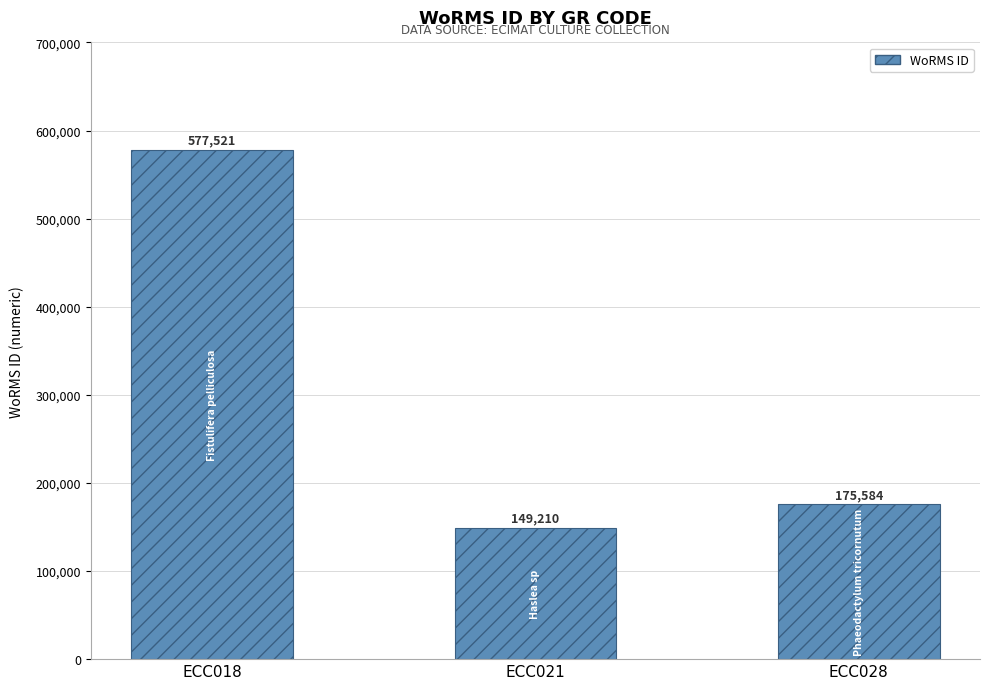

What is the approximate value at ECC028, to the nearest 100?

175600